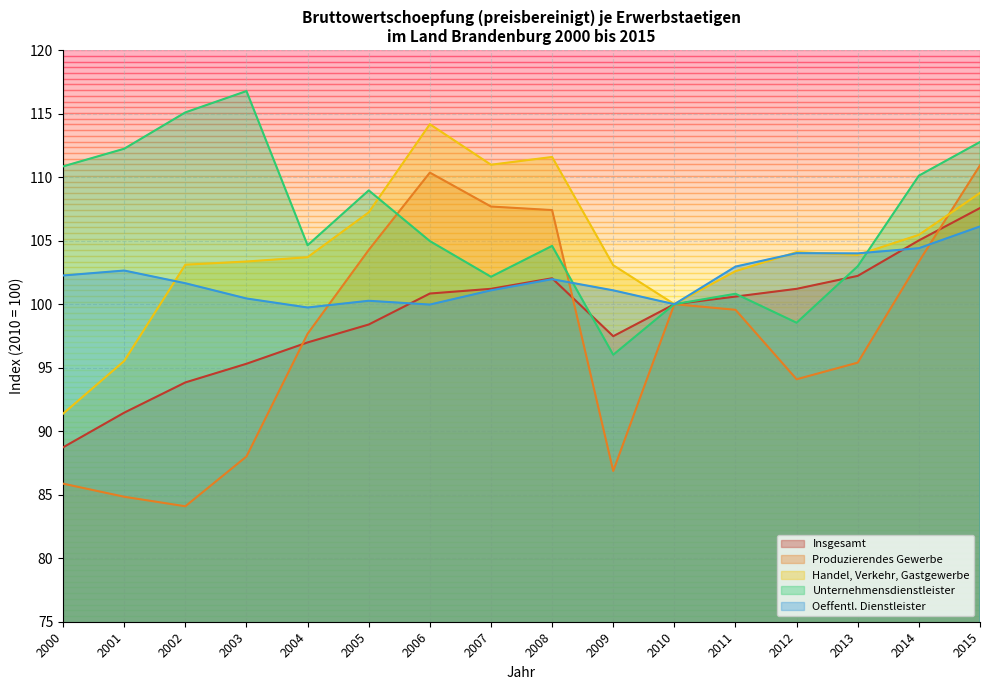

True or false: Handel, Verkehr, Gastgewerbe has a value of 104.1 at 2012.

True